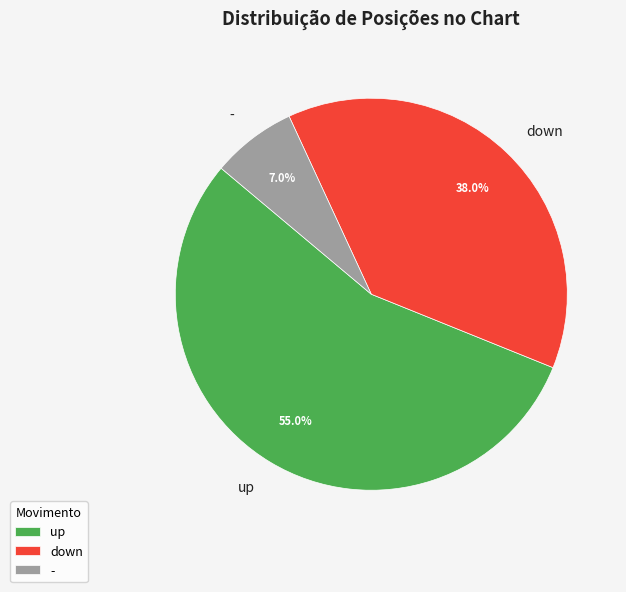

Count the number of slices in the pie.

3